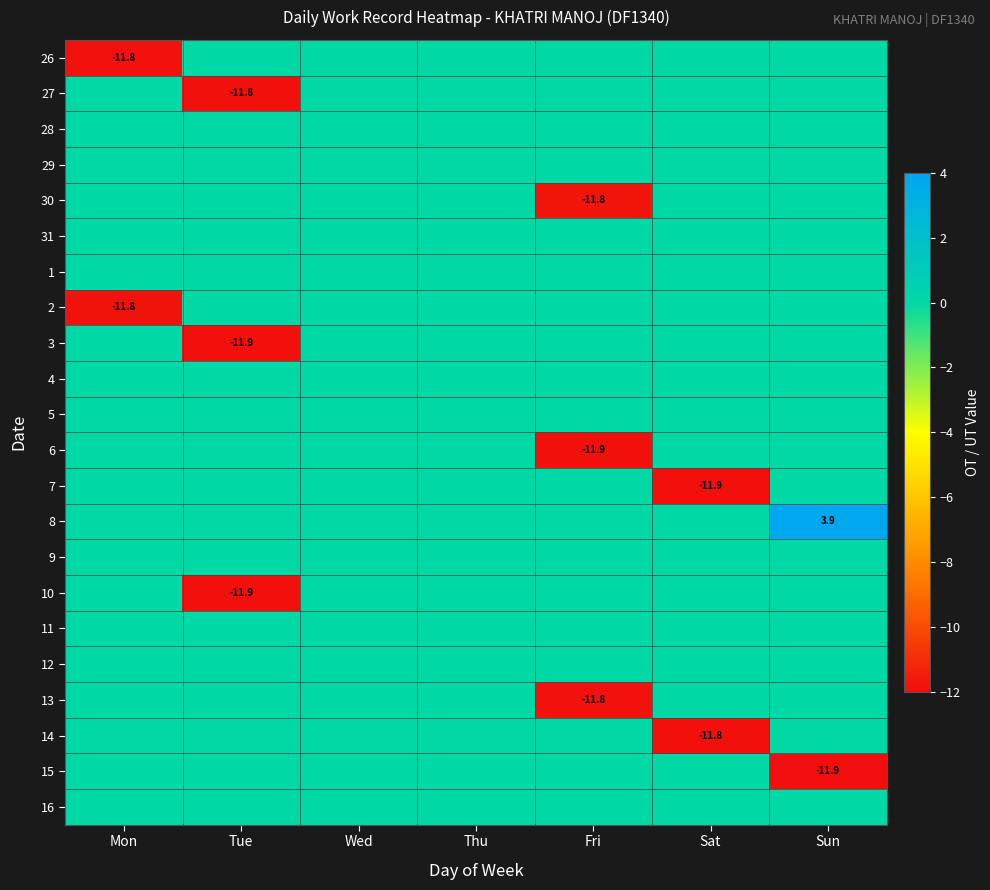

The 9 series shows 0.0 at Fri. True or false?

True